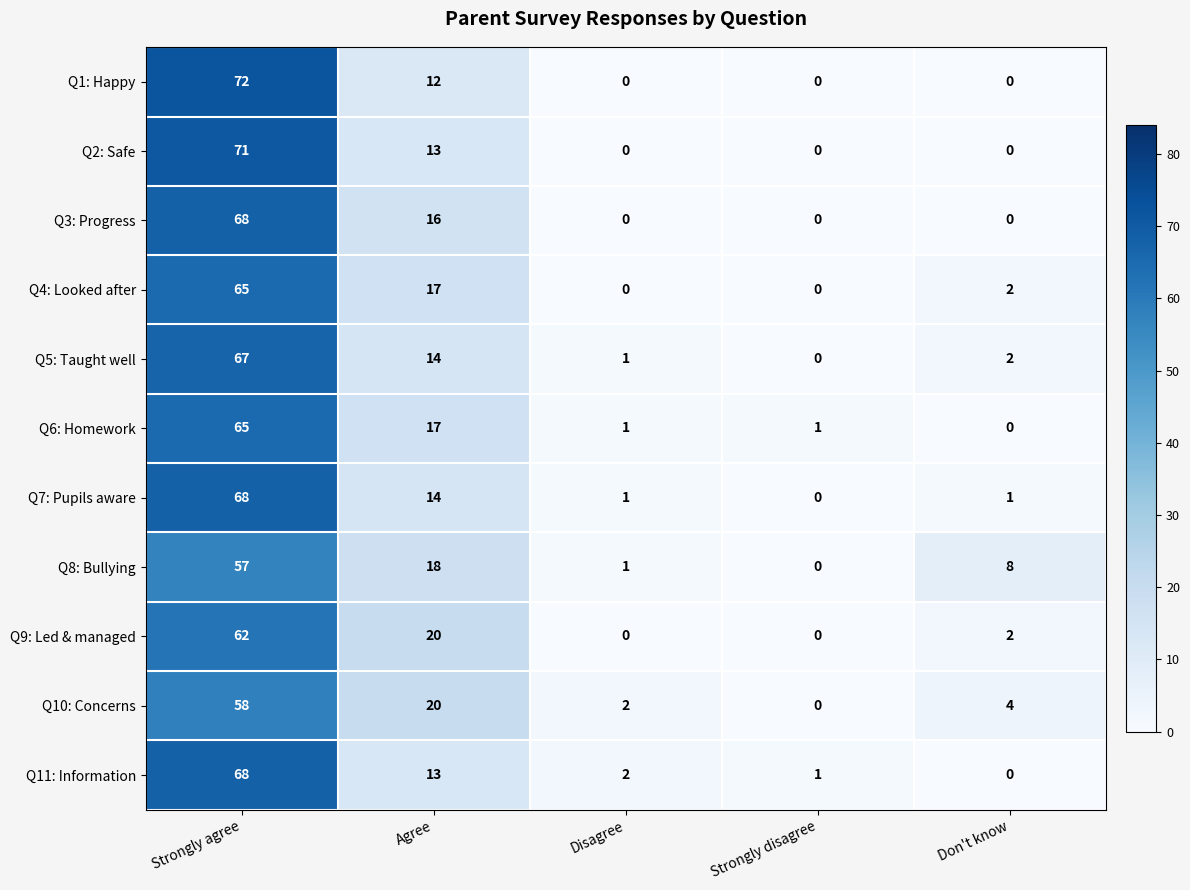

What is the maximum value shown in the chart?

72